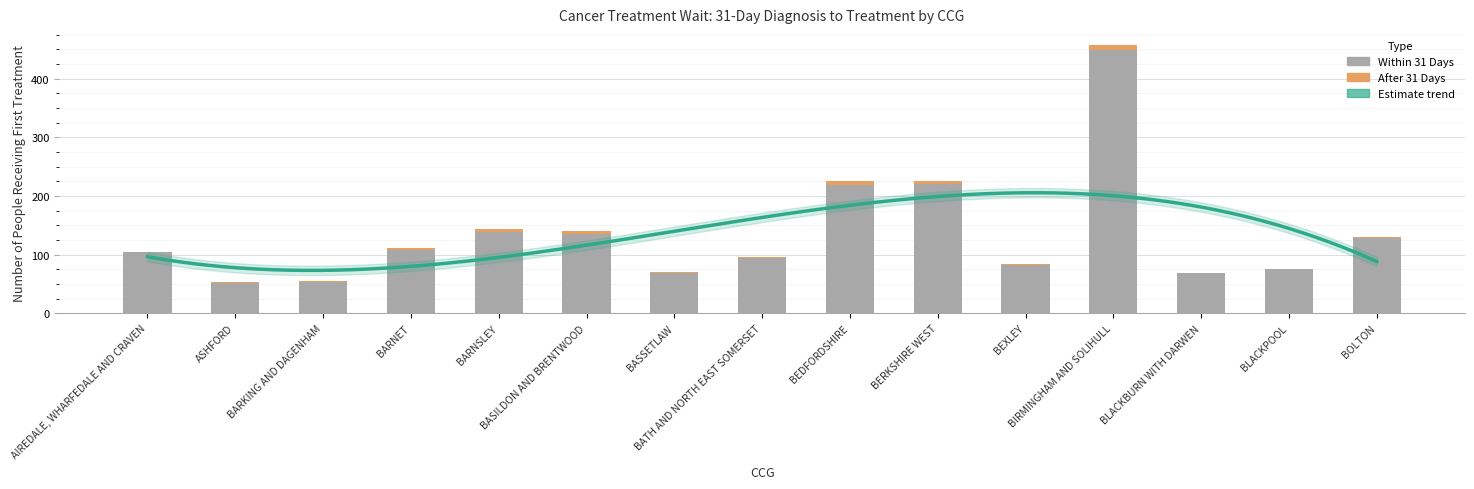

Rank the categories by After 31 Days value from highest to lowest.

BIRMINGHAM AND SOLIHULL, BARNSLEY, BASILDON AND BRENTWOOD, BEDFORDSHIRE, BERKSHIRE WEST, BARNET, BARKING AND DAGENHAM, BASSETLAW, BATH AND NORTH EAST SOMERSET, BOLTON, AIREDALE, WHARFEDALE AND CRAVEN, ASHFORD, BEXLEY, BLACKPOOL, BLACKBURN WITH DARWEN